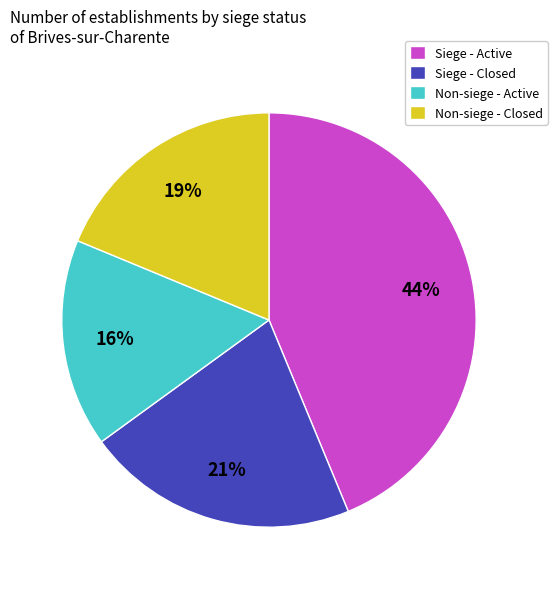

Is Non-siege - Active the majority of the pie?

No